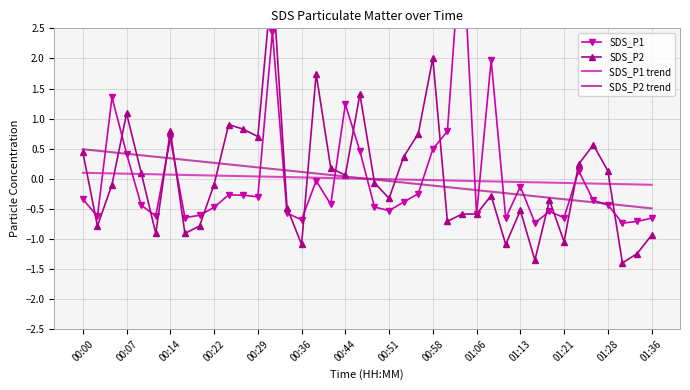

What is the value of the SDS_P2 trend point at the 24th from the left?

-0.1